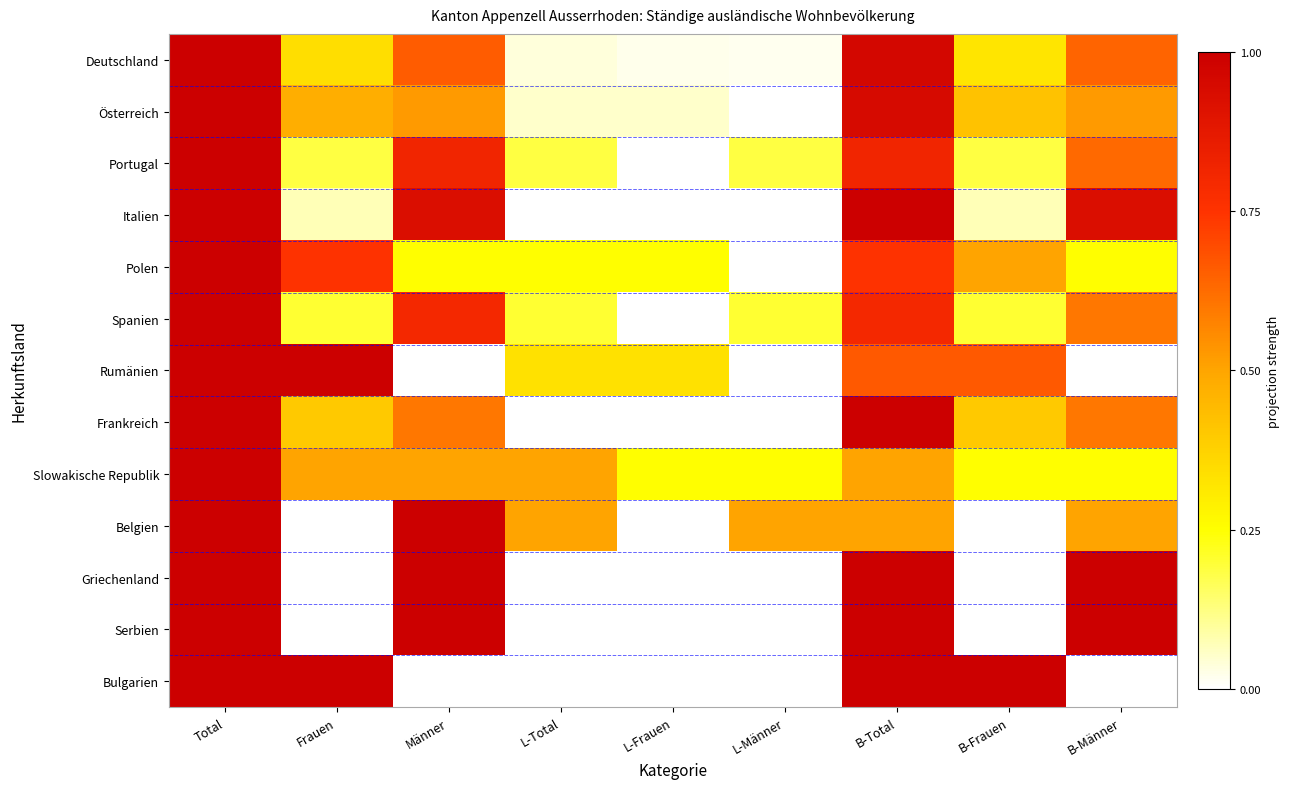

Reading left to right, list all the values displayed in this chart.

Deutschland: Total=1.0	Frauen=0.3	Männer=0.7	L-Total=0.0	L-Frauen=0.0	L-Männer=0.0	B-Total=1.0	B-Frauen=0.3	B-Männer=0.6
Österreich: Total=1.0	Frauen=0.5	Männer=0.5	L-Total=0.1	L-Frauen=0.1	L-Männer=0.0	B-Total=0.9	B-Frauen=0.4	B-Männer=0.5
Portugal: Total=1.0	Frauen=0.2	Männer=0.8	L-Total=0.2	L-Frauen=0.0	L-Männer=0.2	B-Total=0.8	B-Frauen=0.2	B-Männer=0.6
Italien: Total=1.0	Frauen=0.1	Männer=0.9	L-Total=0.0	L-Frauen=0.0	L-Männer=0.0	B-Total=1.0	B-Frauen=0.1	B-Männer=0.9
Polen: Total=1.0	Frauen=0.8	Männer=0.2	L-Total=0.2	L-Frauen=0.2	L-Männer=0.0	B-Total=0.8	B-Frauen=0.5	B-Männer=0.2
Spanien: Total=1.0	Frauen=0.2	Männer=0.8	L-Total=0.2	L-Frauen=0.0	L-Männer=0.2	B-Total=0.8	B-Frauen=0.2	B-Männer=0.6
Rumänien: Total=1.0	Frauen=1.0	Männer=0.0	L-Total=0.3	L-Frauen=0.3	L-Männer=0.0	B-Total=0.7	B-Frauen=0.7	B-Männer=0.0
Frankreich: Total=1.0	Frauen=0.4	Männer=0.6	L-Total=0.0	L-Frauen=0.0	L-Männer=0.0	B-Total=1.0	B-Frauen=0.4	B-Männer=0.6
Slowakische Republik: Total=1.0	Frauen=0.5	Männer=0.5	L-Total=0.5	L-Frauen=0.2	L-Männer=0.2	B-Total=0.5	B-Frauen=0.2	B-Männer=0.2
Belgien: Total=1.0	Frauen=0.0	Männer=1.0	L-Total=0.5	L-Frauen=0.0	L-Männer=0.5	B-Total=0.5	B-Frauen=0.0	B-Männer=0.5
Griechenland: Total=1.0	Frauen=0.0	Männer=1.0	L-Total=0.0	L-Frauen=0.0	L-Männer=0.0	B-Total=1.0	B-Frauen=0.0	B-Männer=1.0
Serbien: Total=1.0	Frauen=0.0	Männer=1.0	L-Total=0.0	L-Frauen=0.0	L-Männer=0.0	B-Total=1.0	B-Frauen=0.0	B-Männer=1.0
Bulgarien: Total=1.0	Frauen=1.0	Männer=0.0	L-Total=0.0	L-Frauen=0.0	L-Männer=0.0	B-Total=1.0	B-Frauen=1.0	B-Männer=0.0